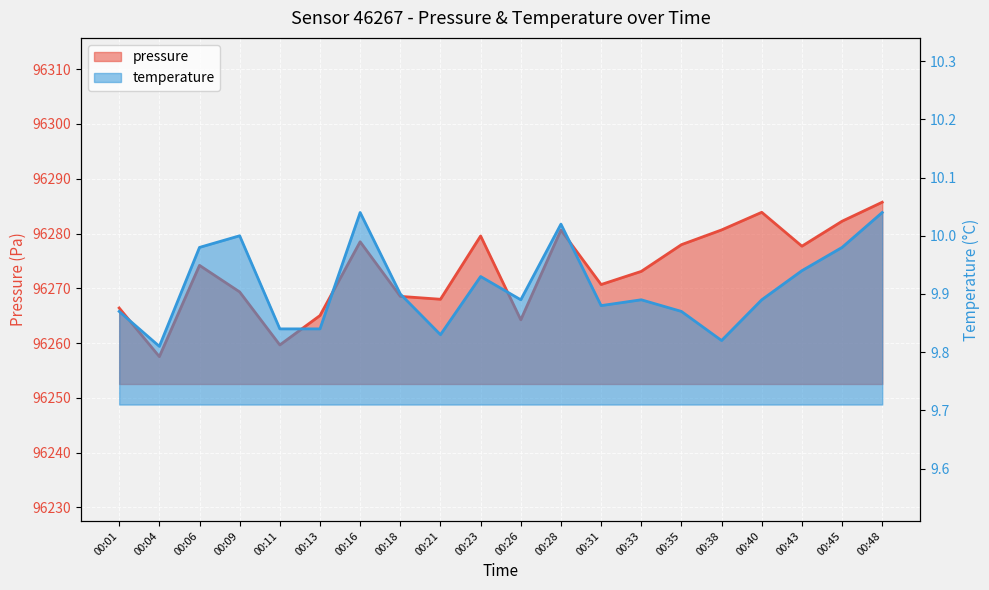

Reading left to right, what are all the values shown in this chart?

pressure: 96266.4	96257.5	96274.2	96269.3	96259.7	96265.0	96278.5	96268.5	96268.0	96279.6	96264.2	96280.6	96270.7	96273.1	96278.0	96280.7	96283.9	96277.7	96282.2	96285.7
temperature: 9.9	9.8	10.0	10.0	9.8	9.8	10.0	9.9	9.8	9.9	9.9	10.0	9.9	9.9	9.9	9.8	9.9	9.9	10.0	10.0